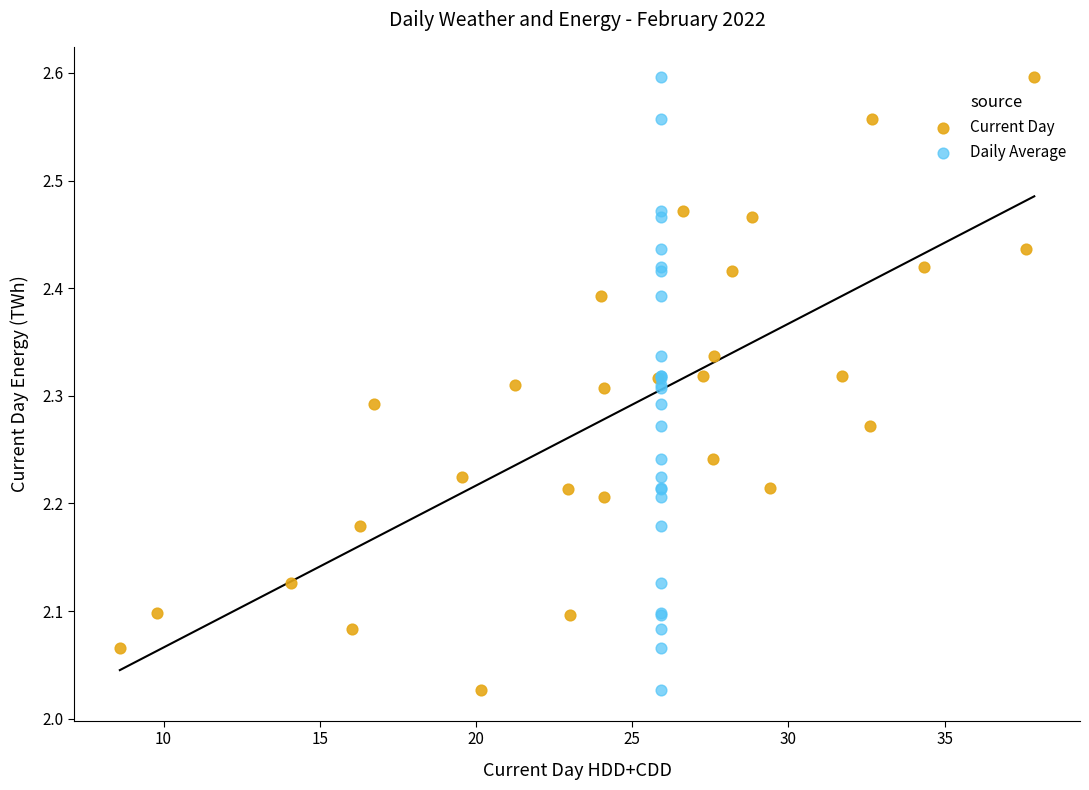

What are all the series names shown in the legend?

Current Day, Daily Average